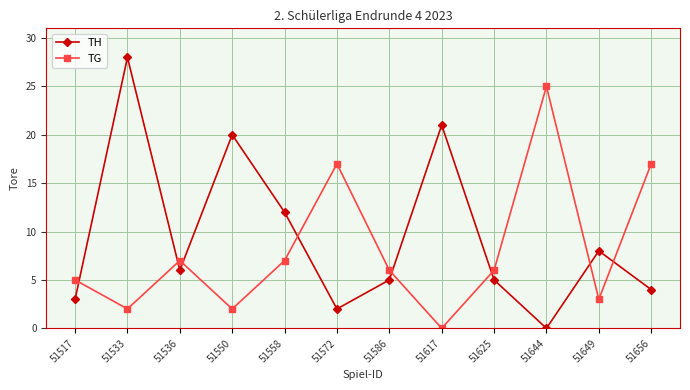

At which category is the sum across all series the highest?

51533